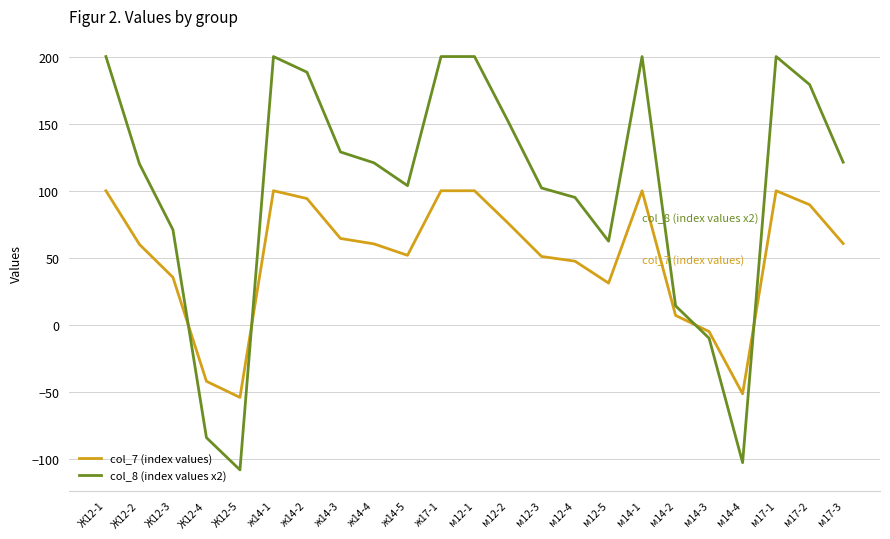

Which category has the lowest value across all series?

Ж12-5